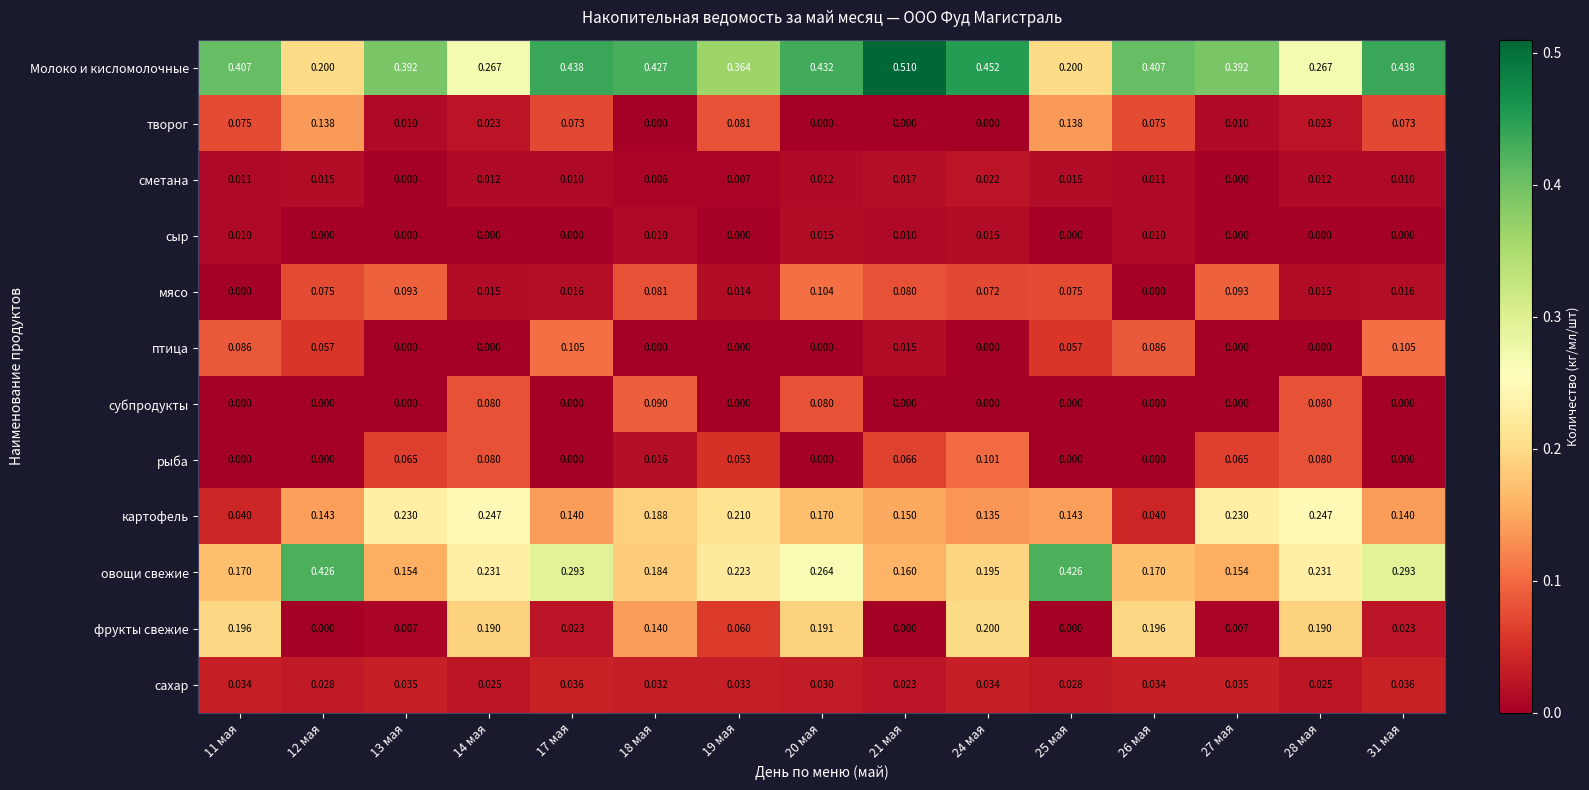

Which series has the largest total across all categories?

Молоко и кисломолочные